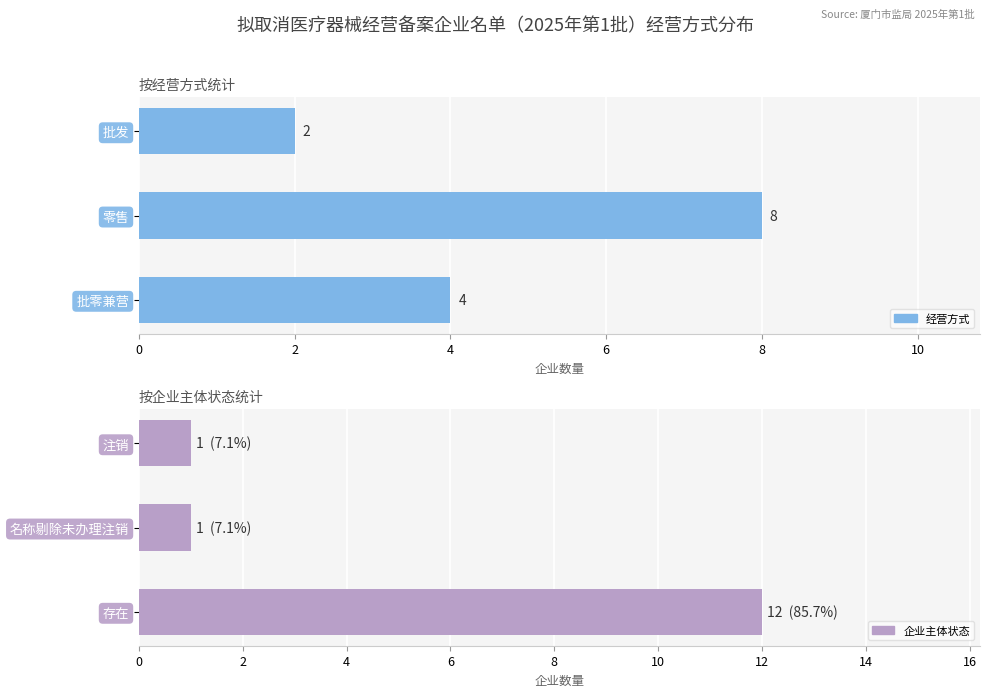

How many 经营方式 values are between 2 and 8?

3